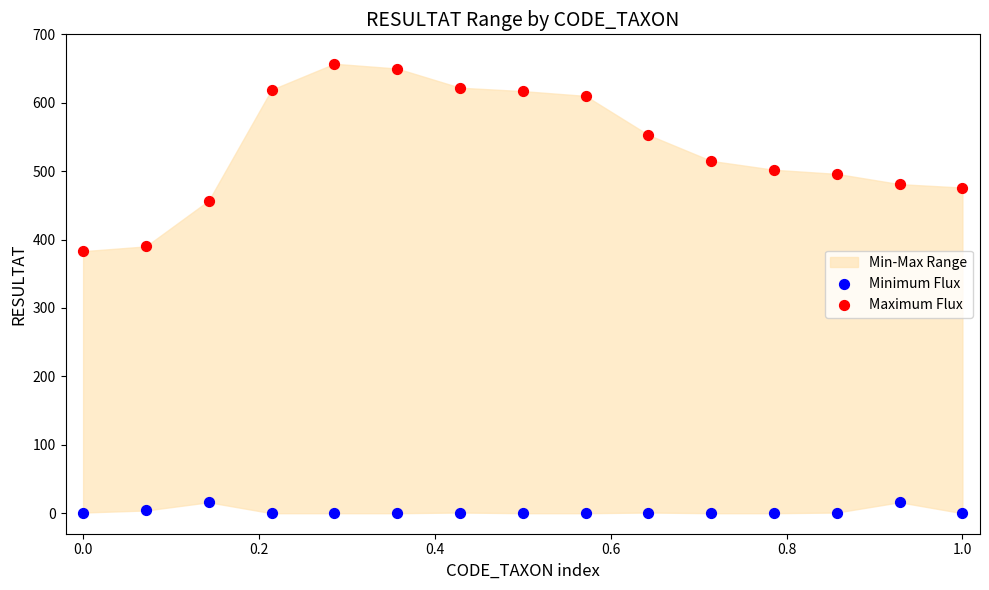

Which series contains the lowest Y value?

Minimum Flux